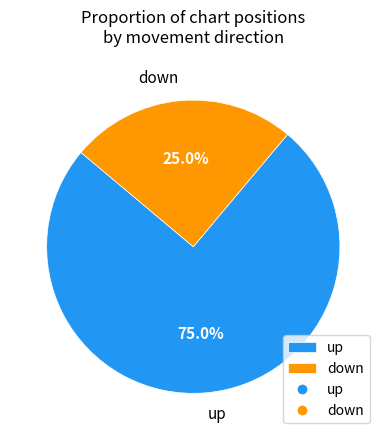

The up slice represents 45% of the pie. True or false?

False